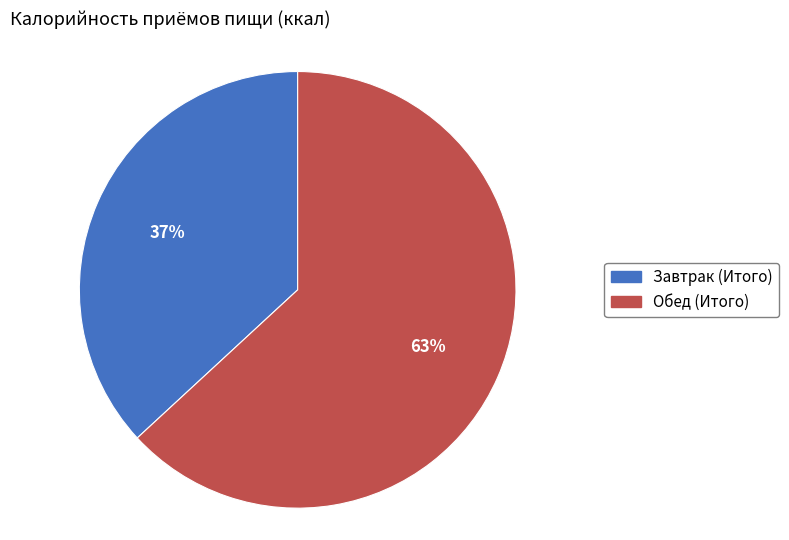

To the nearest percent, what is the difference between the largest and smallest slice percentages?

26%